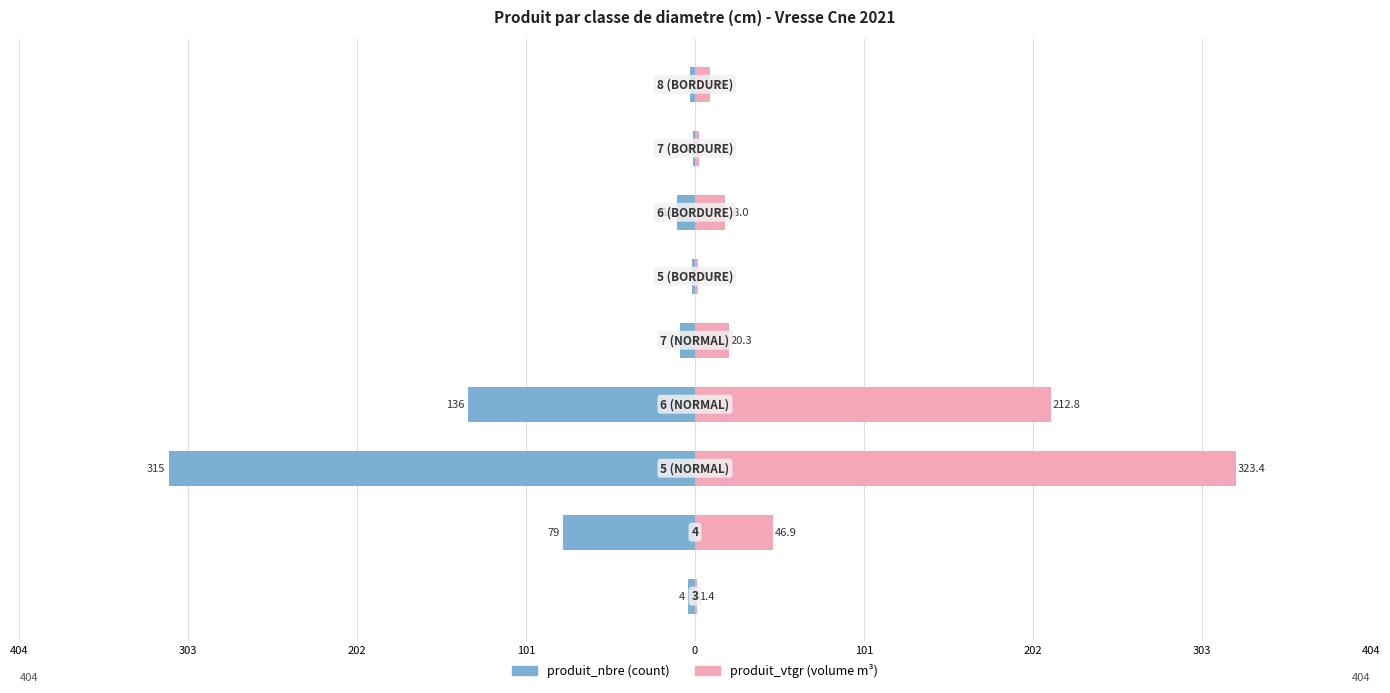

The value of produit_vtgr at 202 is 5.1. True or false?

False